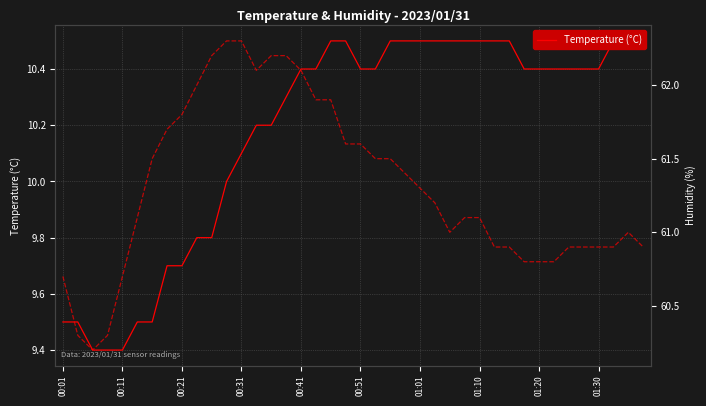

What is the difference between the Humidity (%) values at 13 and 32?

1.3